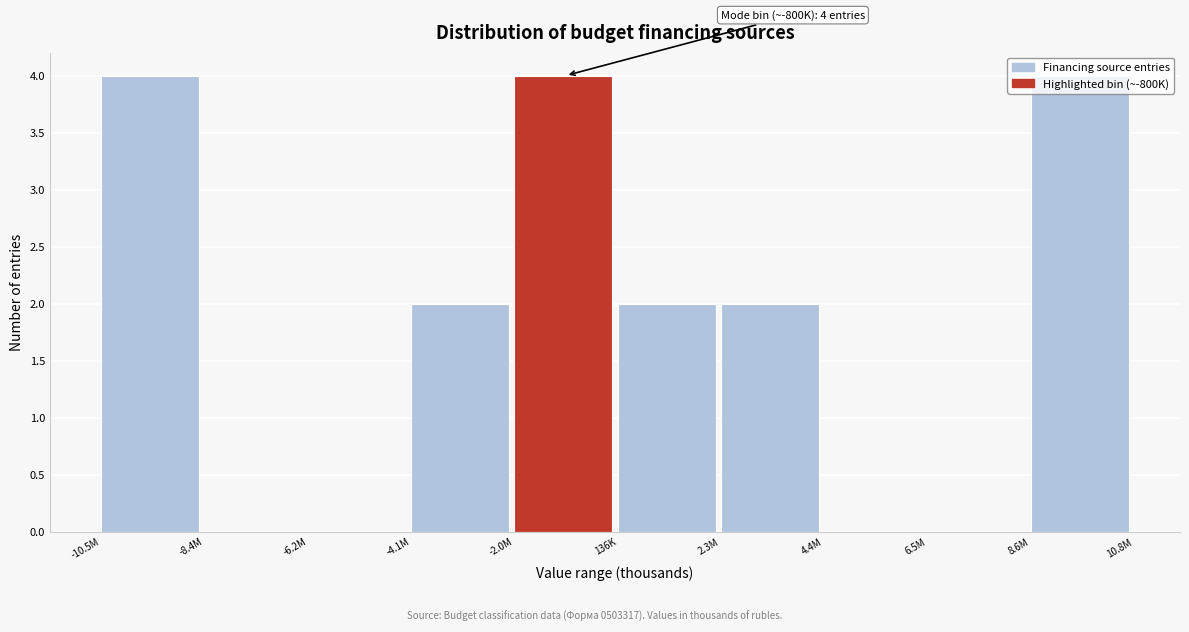

Which has a higher value, 136K or -6.2M?

136K